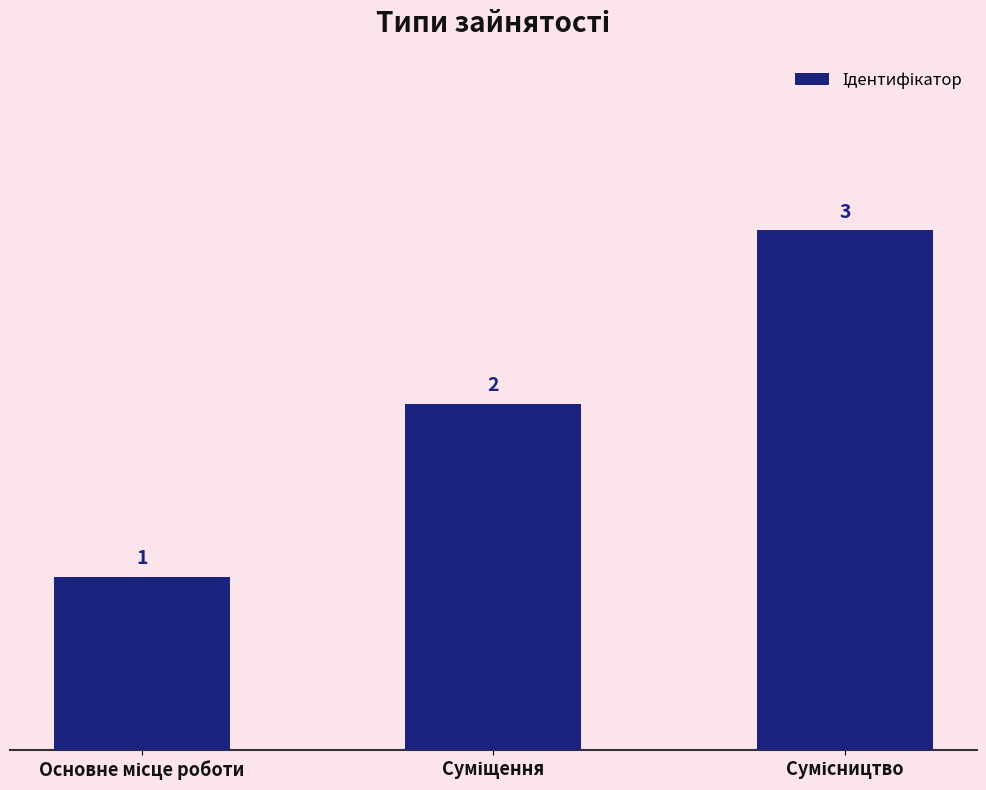

What is the greatest value displayed?

3